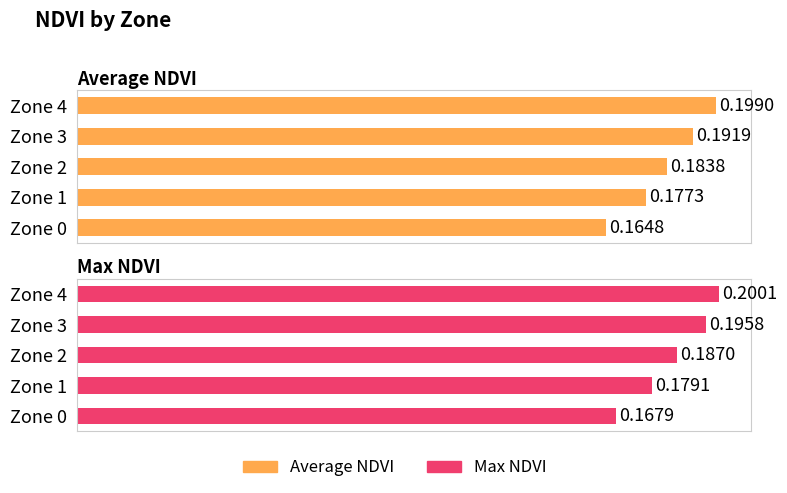

The Max NDVI series shows 0.2 at 4. True or false?

True